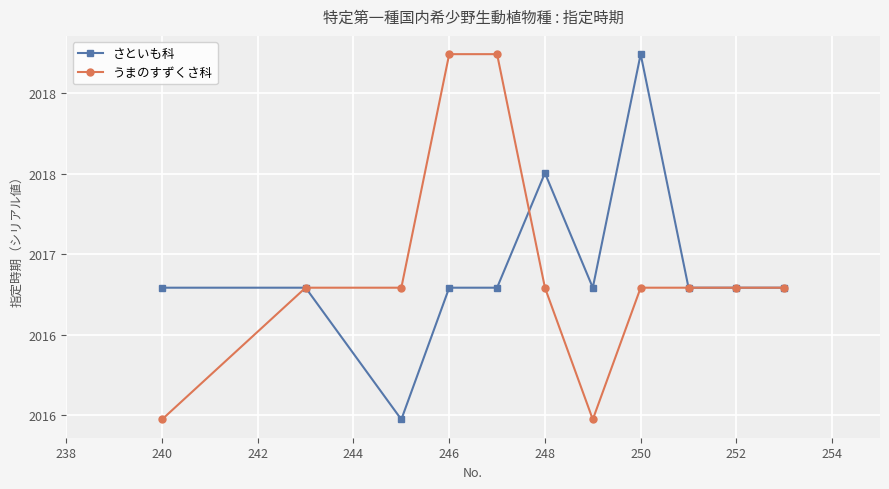

Is this an area chart (filled region under the line)?

No